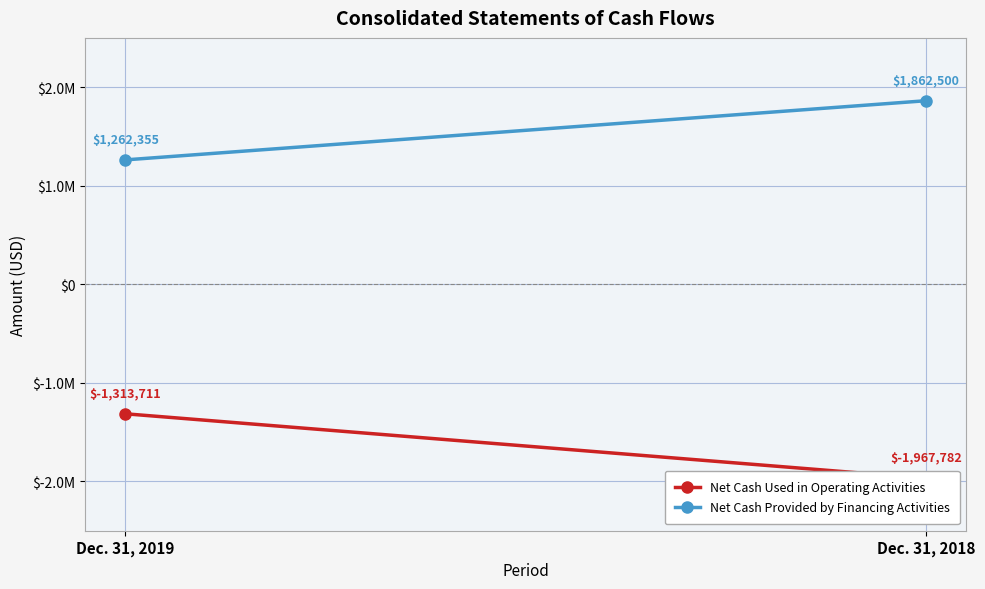

What is the maximum value for Net Cash Provided by Financing Activities?

1862500